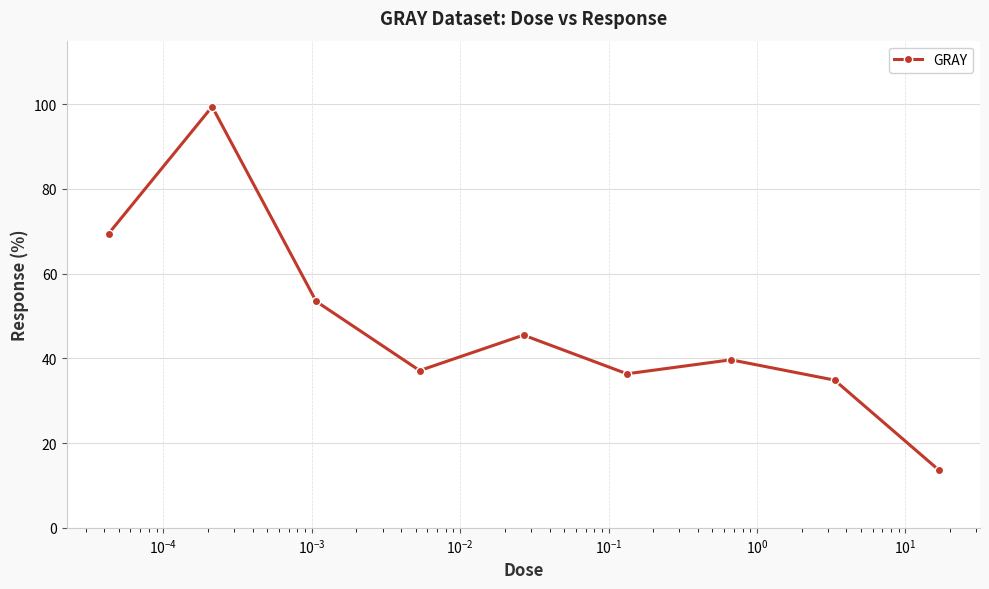

What is the value of the 2nd point from the left?

99.4